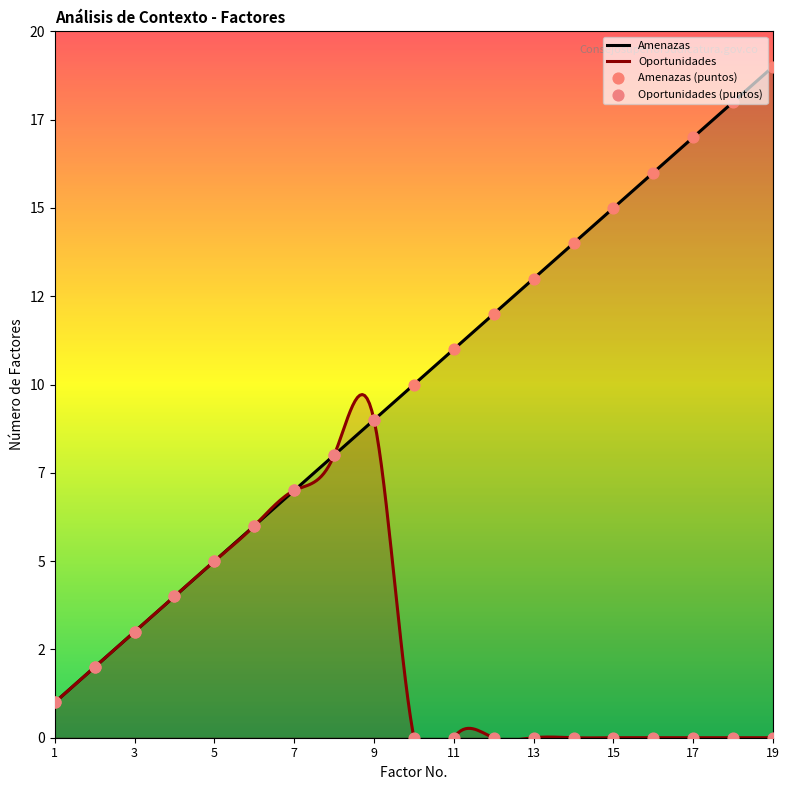

At which category is the sum across all series the highest?

19